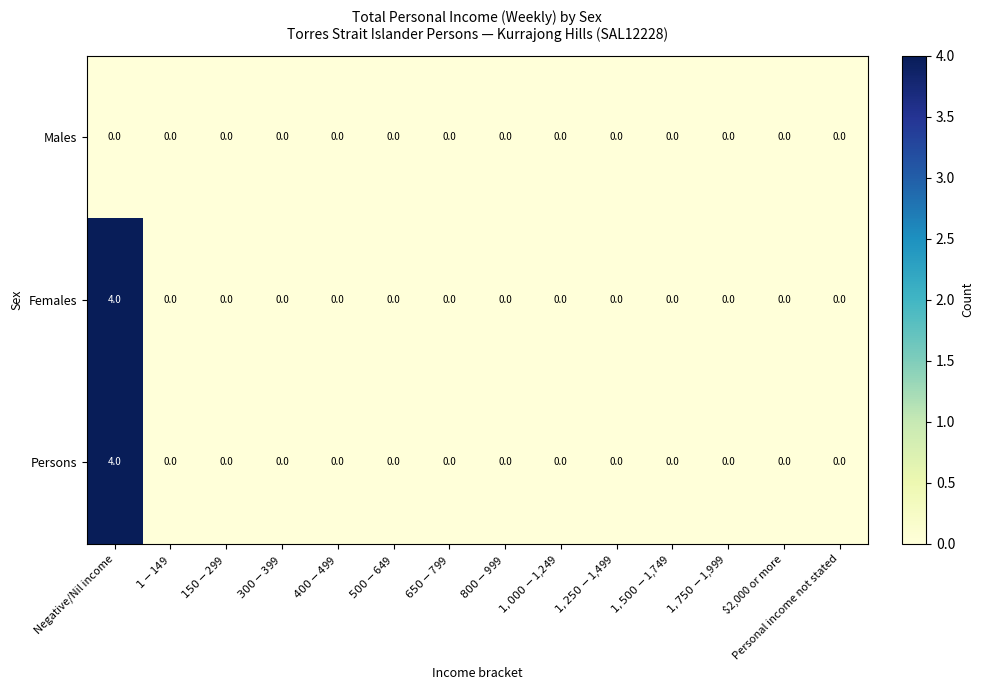

Count the Persons values in the range 0 to 1.

13